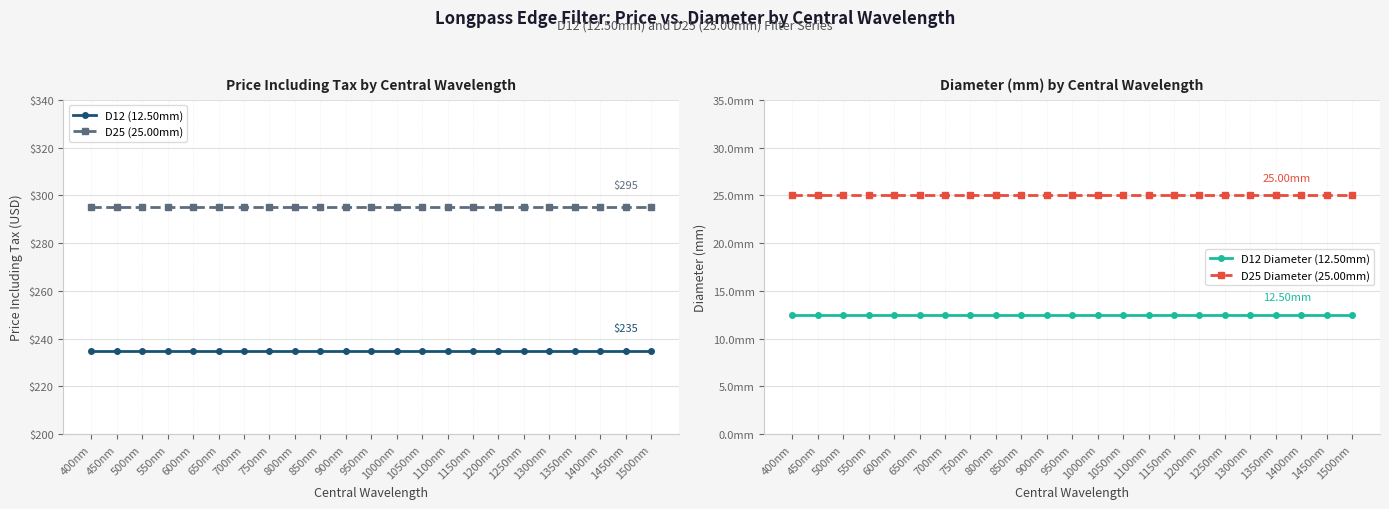

What is the label of the 11th point from the left?

900nm